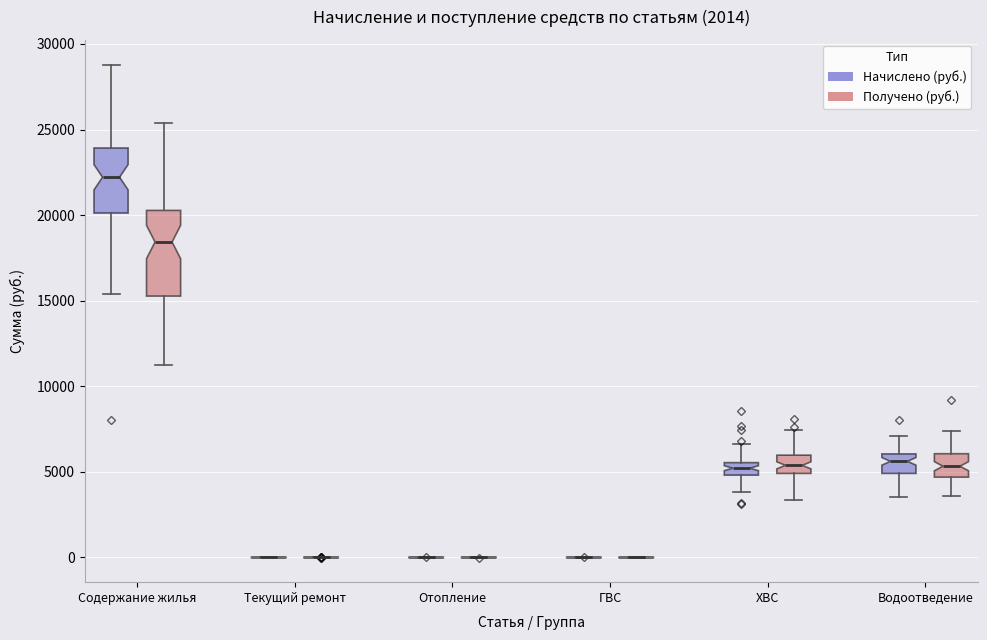

Comparing the boxes themselves (not the whiskers), which one is the tallest?

Содержание жилья (Получено (руб.))